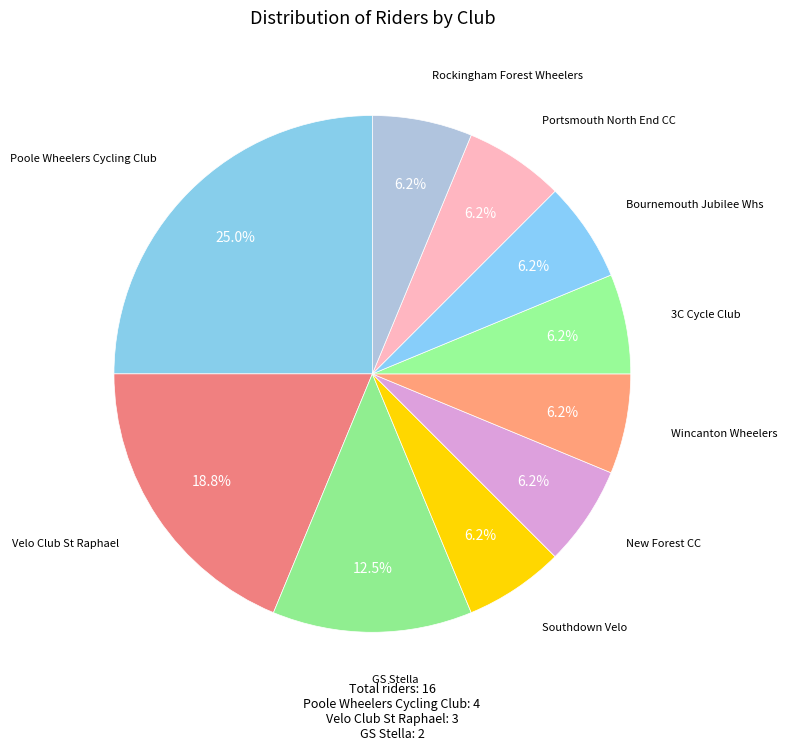

What is the ratio of the value at Velo Club St Raphael to the value at New Forest CC?

3.0